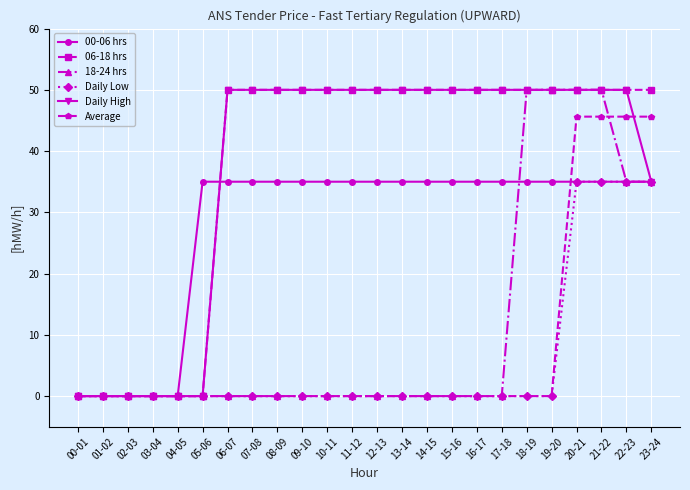

Is the value of Daily High at 14-15 greater than the value of Average at 19-20?

Yes